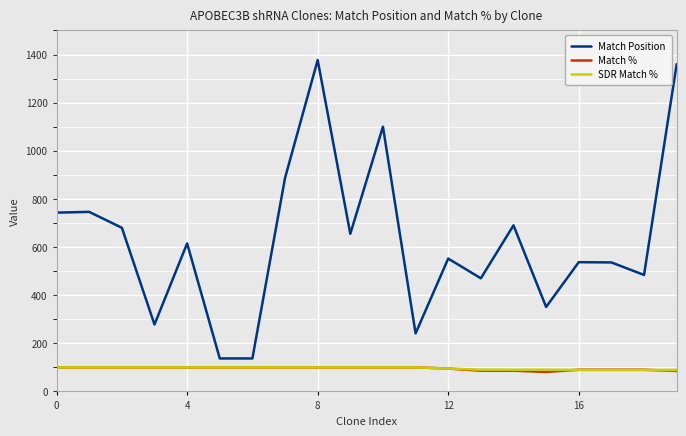

Which series has the largest range (max minus min)?

Match Position